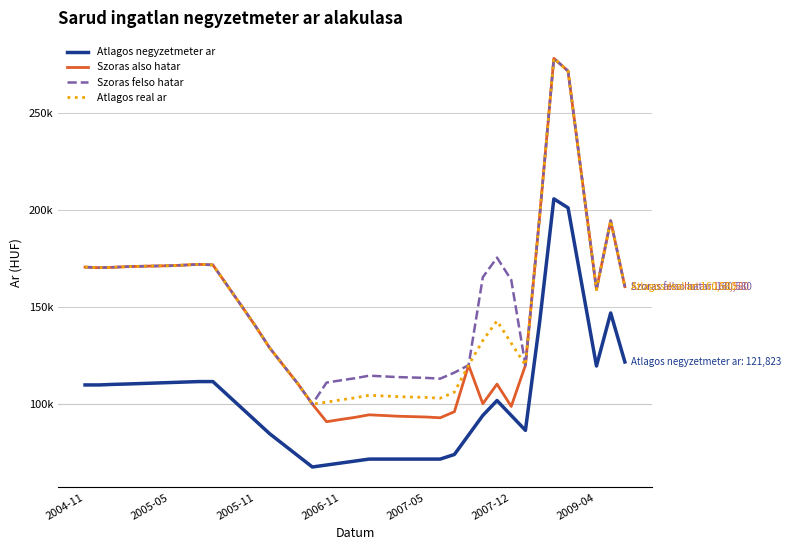

What is the average value of the Atlagos real ar series?

148306